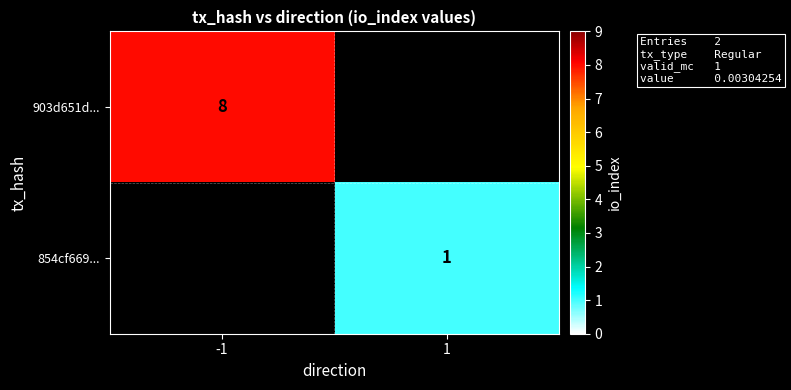

The 903d651d... series shows 2 at -1. True or false?

False